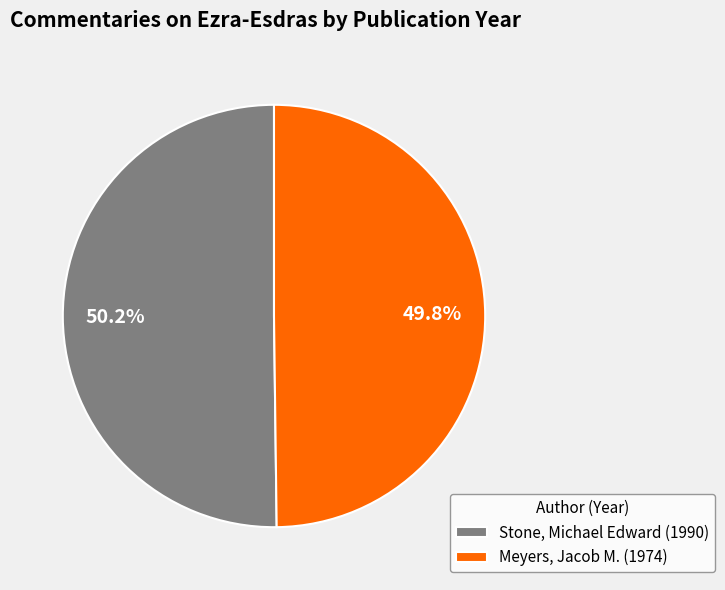

To the nearest percent, what is the average slice percentage?

50%